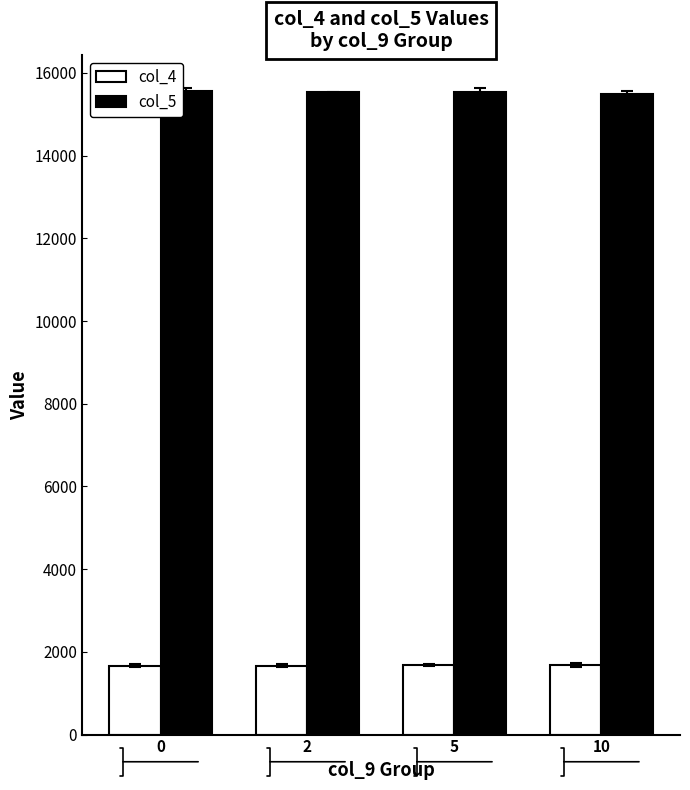

Where does the col_4 series first go above 1683?

5